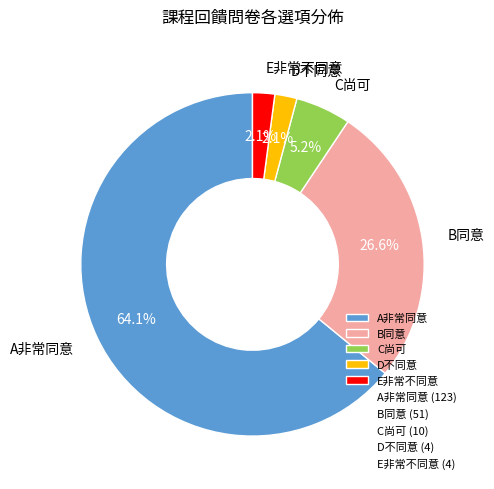

Between B同意 and D不同意, which is larger?

B同意